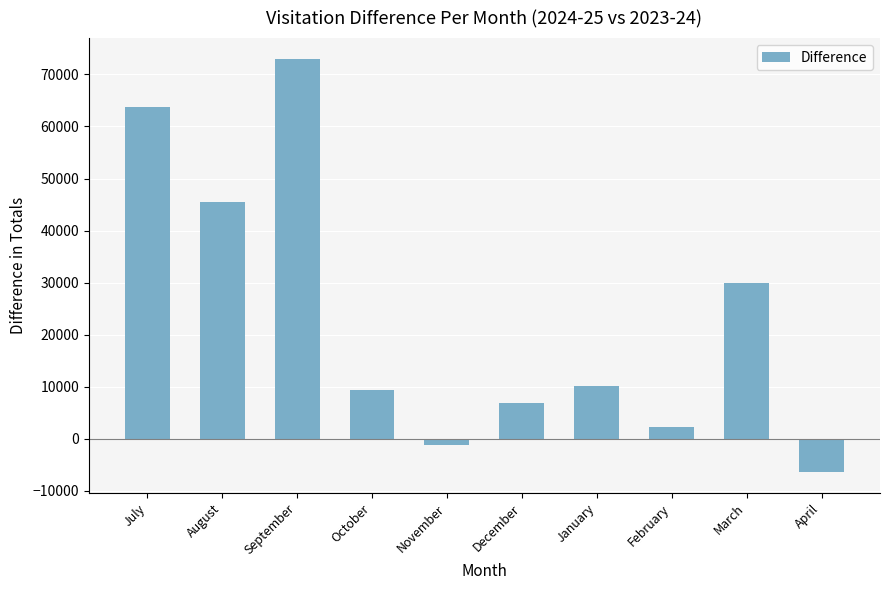

What position from the left is August?

2